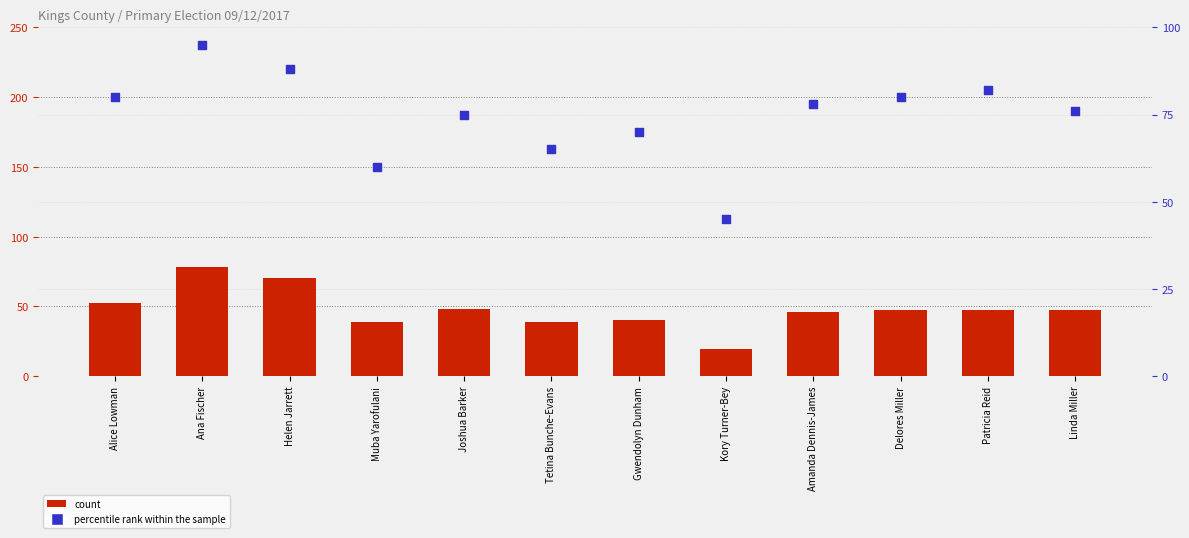

What is the total value across all series at Kory Turner-Bey?

64